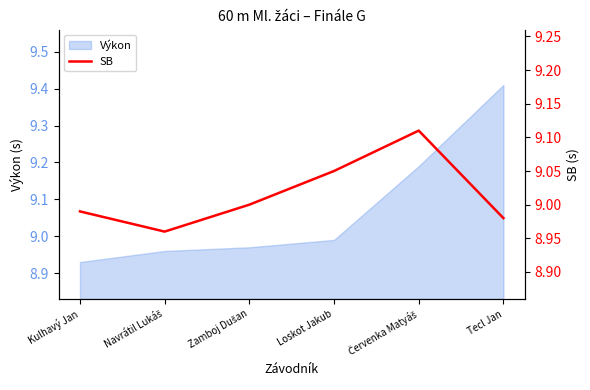

True or false: Výkon has a value of 2.2 at Tecl Jan.

False